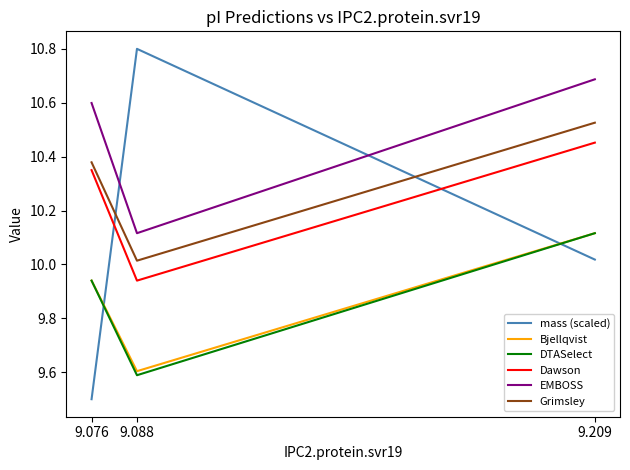

How many Bjellqvist values are between 9 and 10?

2